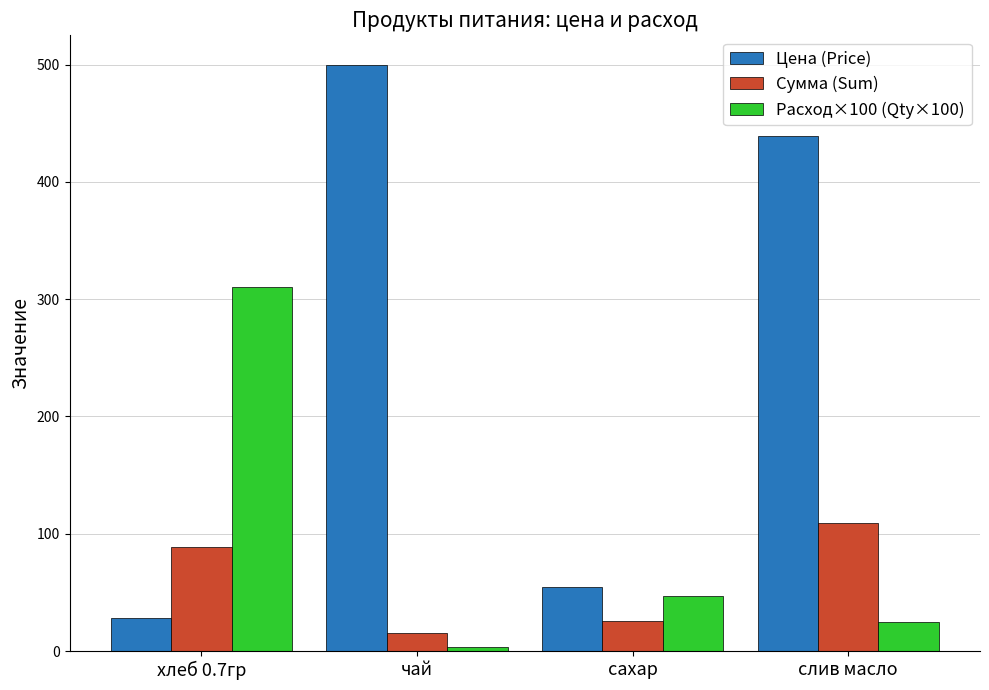

At which label does Расход×100 (Qty×100) first exceed 46?

хлеб 0.7гр